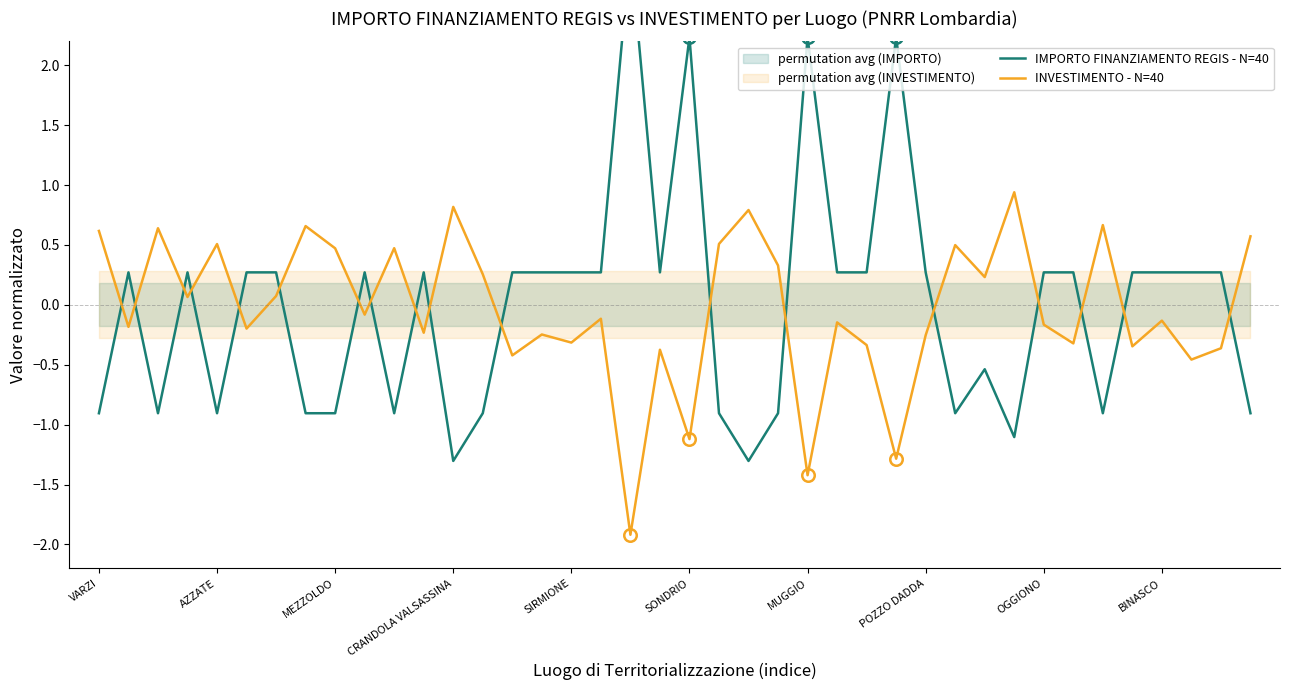

At which label does INVESTIMENTO - N=40 first exceed 0?

VARZI